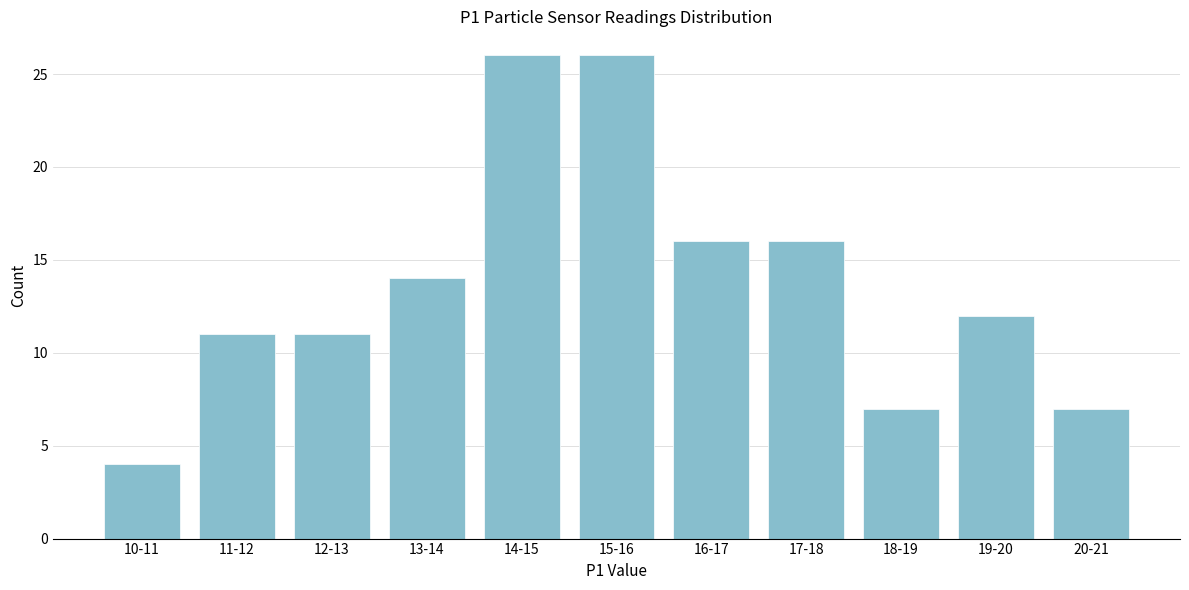

Reading left to right, transcribe all the data shown in this chart.

4	11	11	14	26	26	16	16	7	12	7